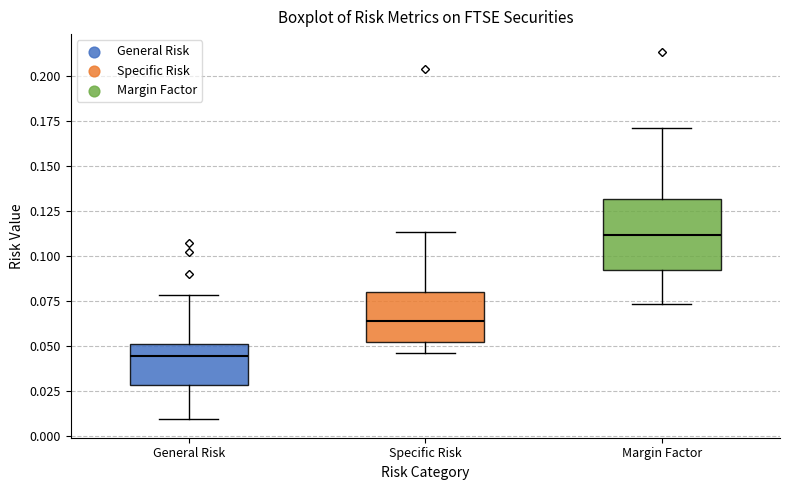

Which box is the tallest, from its lower edge to its upper edge?

Margin Factor